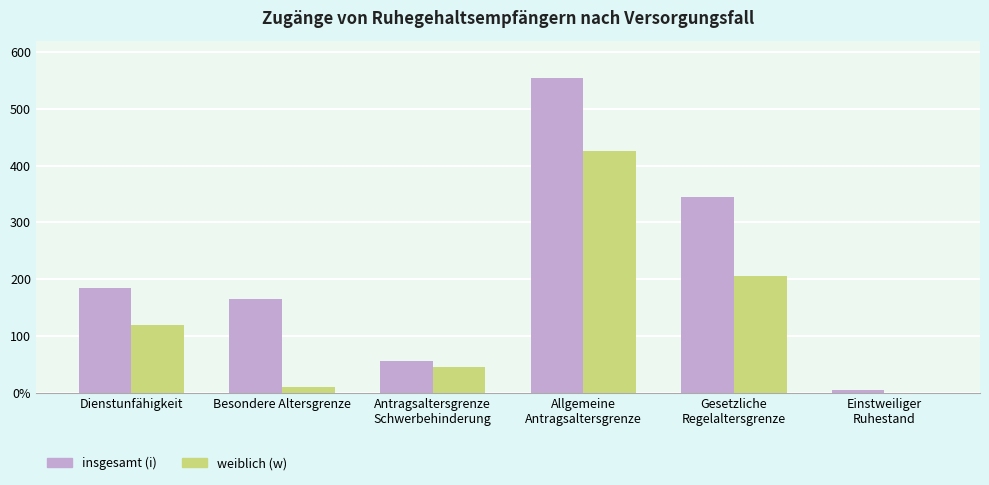

What is the label of the 5th bar from the left?

Gesetzliche
Regelaltersgrenze